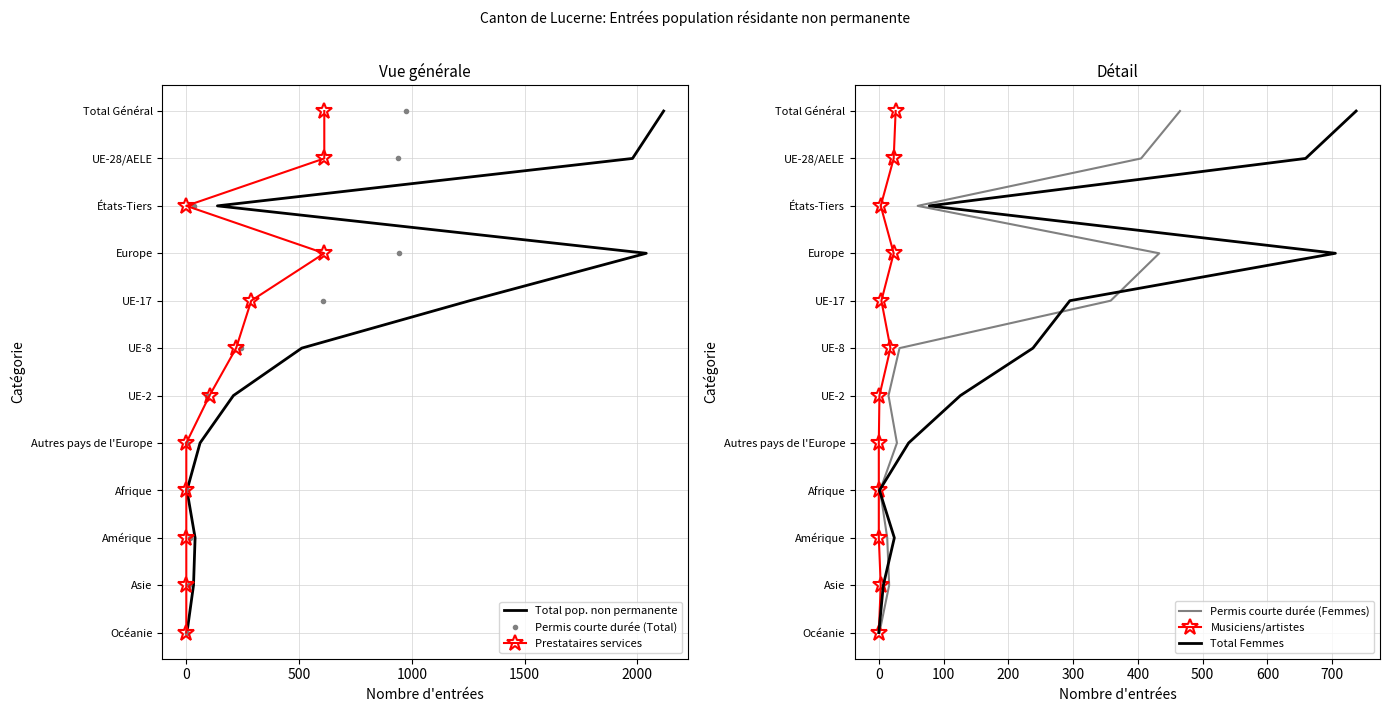

True or false: Musiciens/artistes and Permis courte durée (Femmes) intersect in this chart.

False